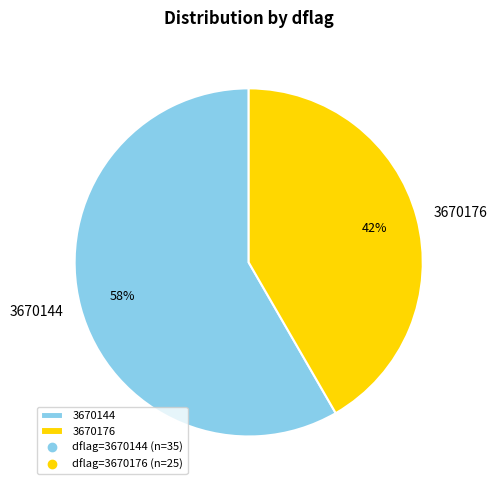

To the nearest percent, what is the combined percentage of 3670144 and 3670176?

100%